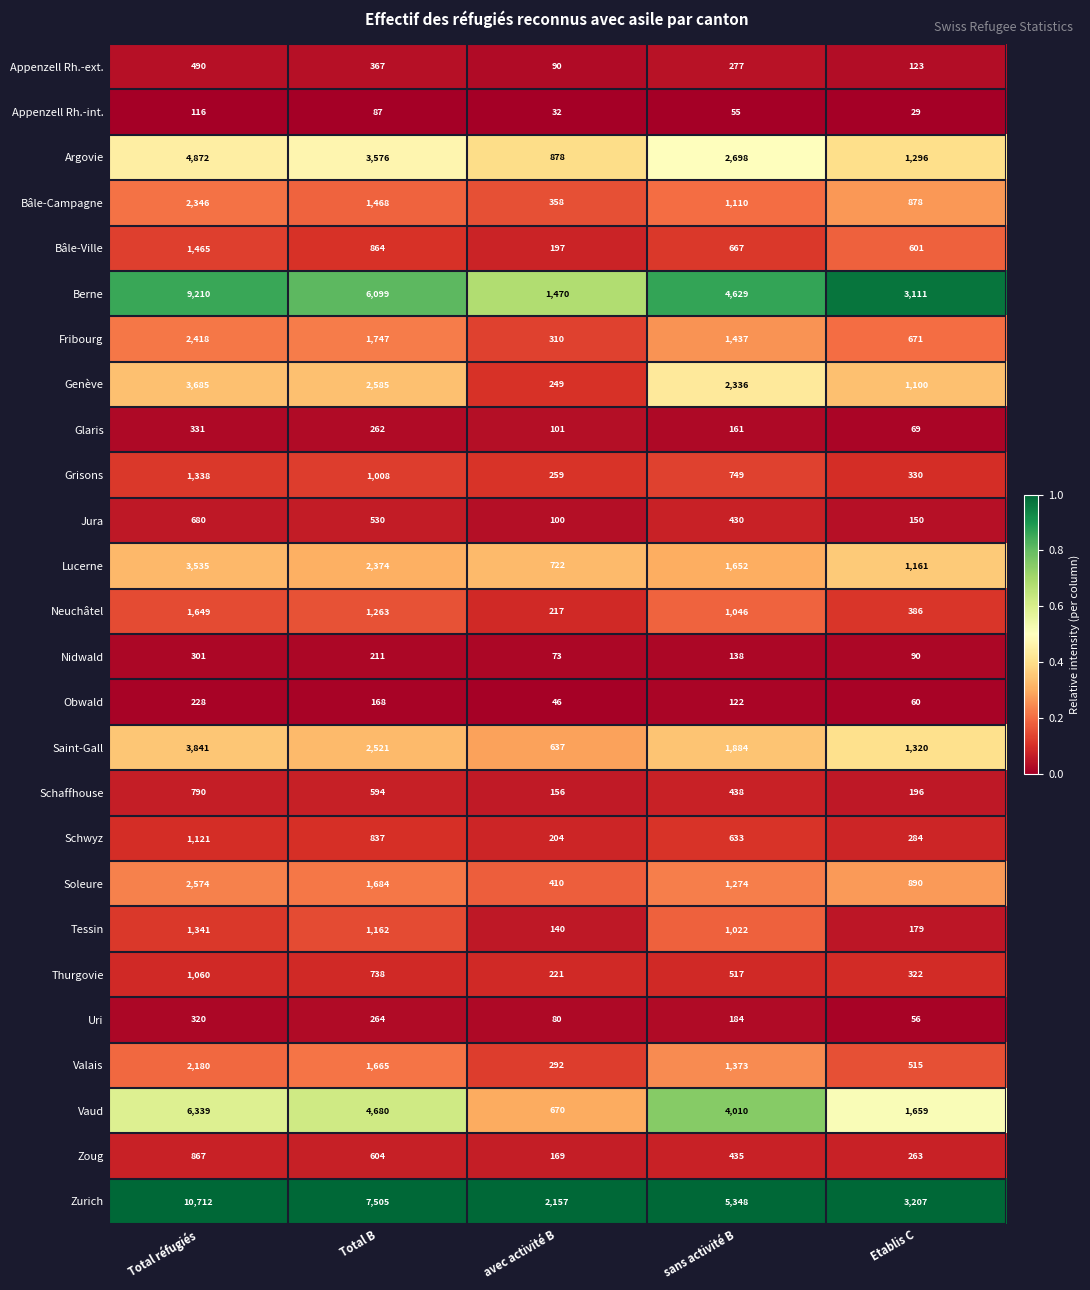

Is it true that Soleure equals 687 at avec activité B?

False